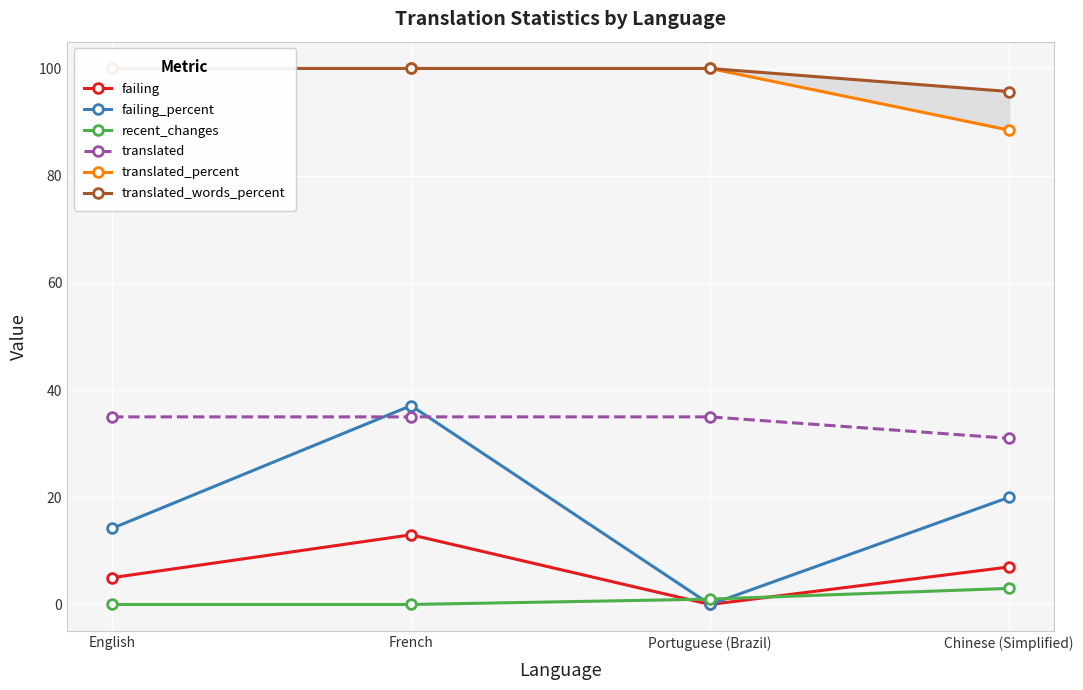

How many categories are shown in the chart?

4